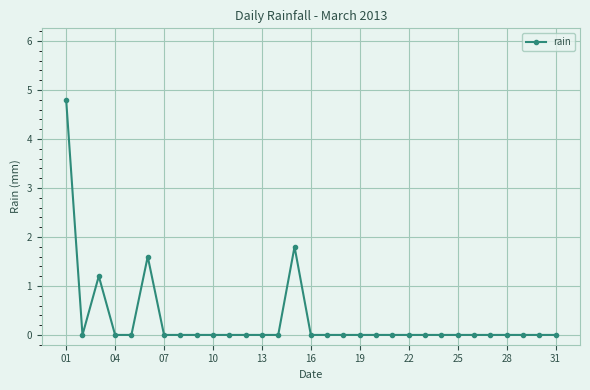

What is the difference between the maximum and minimum values?

4.8